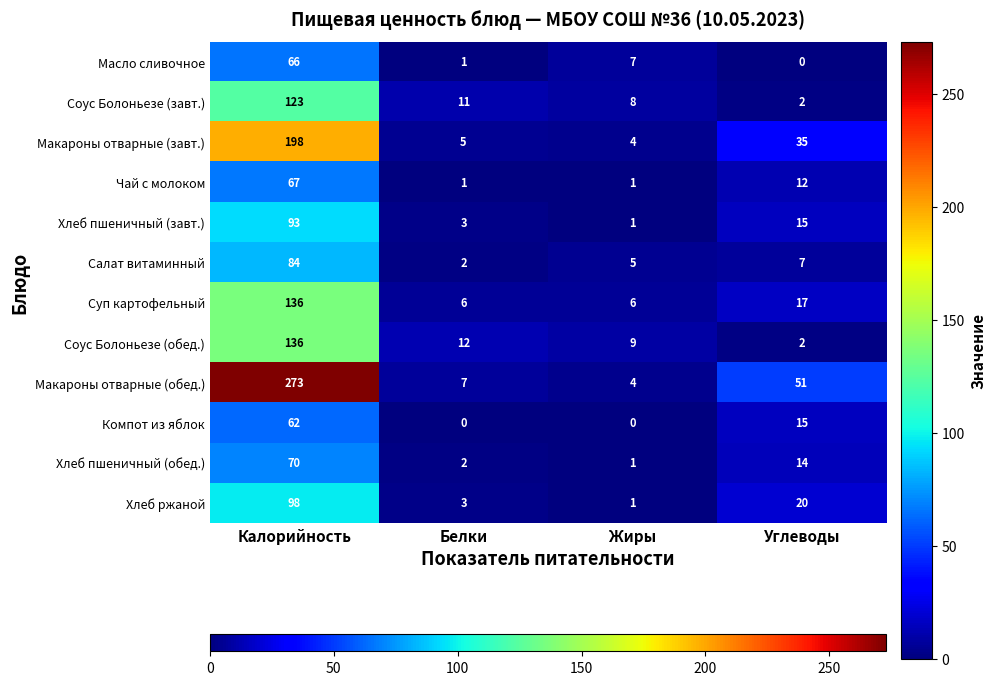

Where is Масло сливочное nearest to the value 33?

Жиры